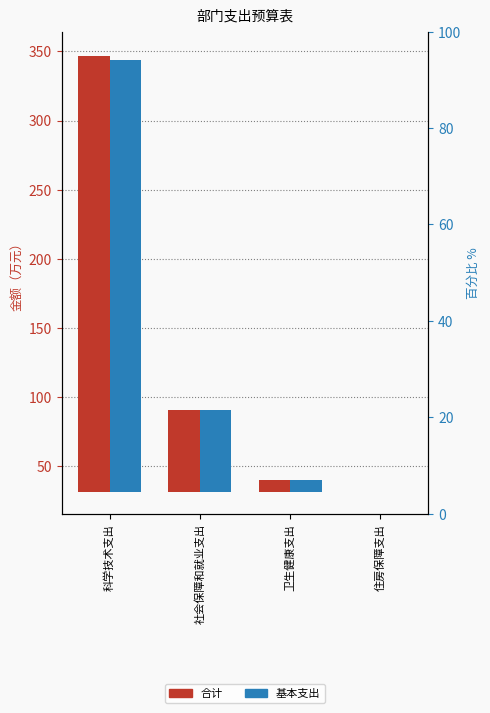

Which series has the largest total across all categories?

合计